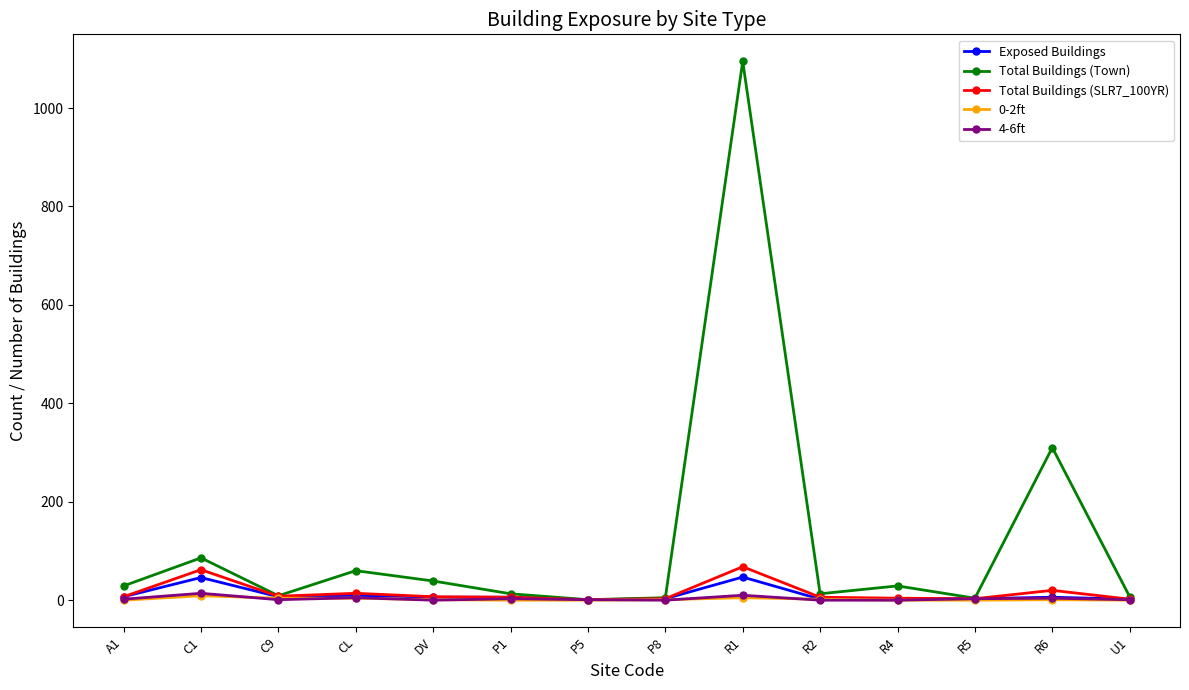

What position from the left is P8?

8